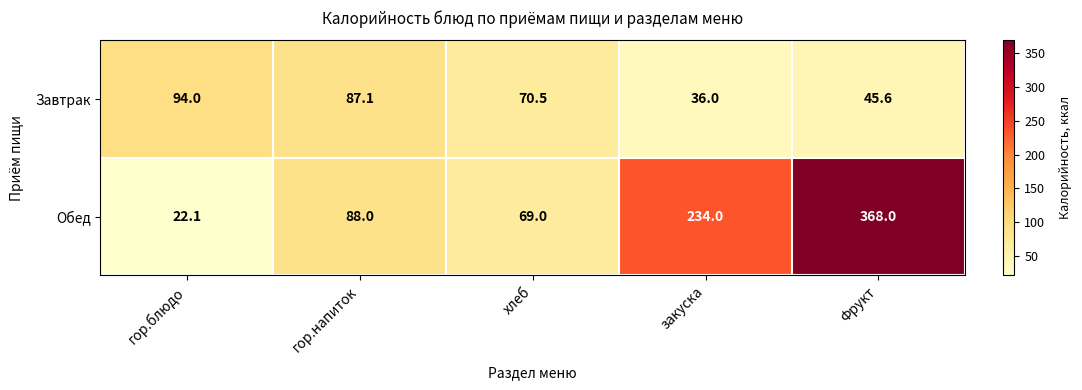

What is the maximum value for Обед?

368.0